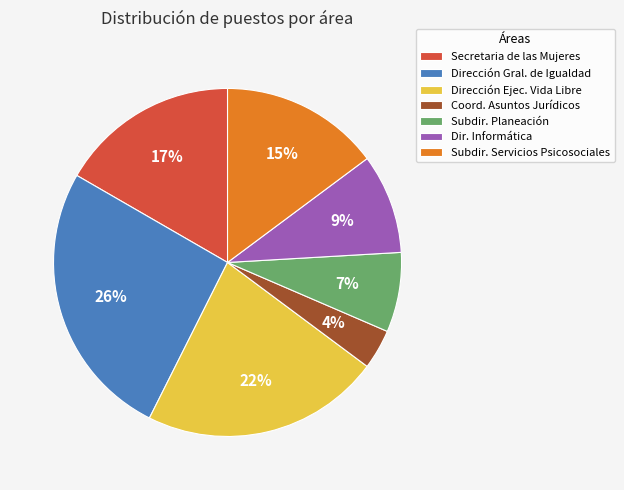

Count the number of slices in the pie.

7